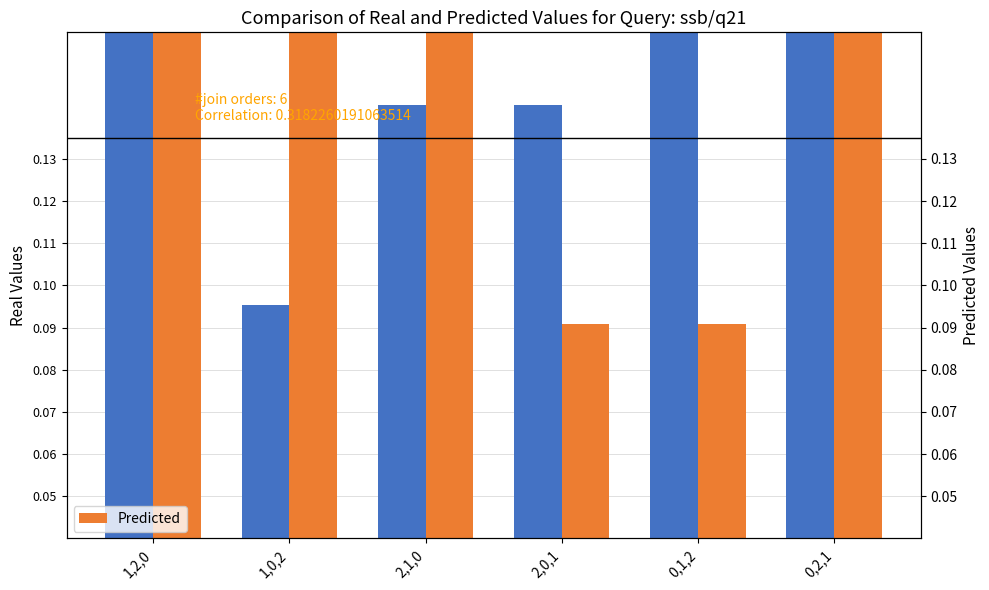

Which category has the lowest value across all series?

2,0,1